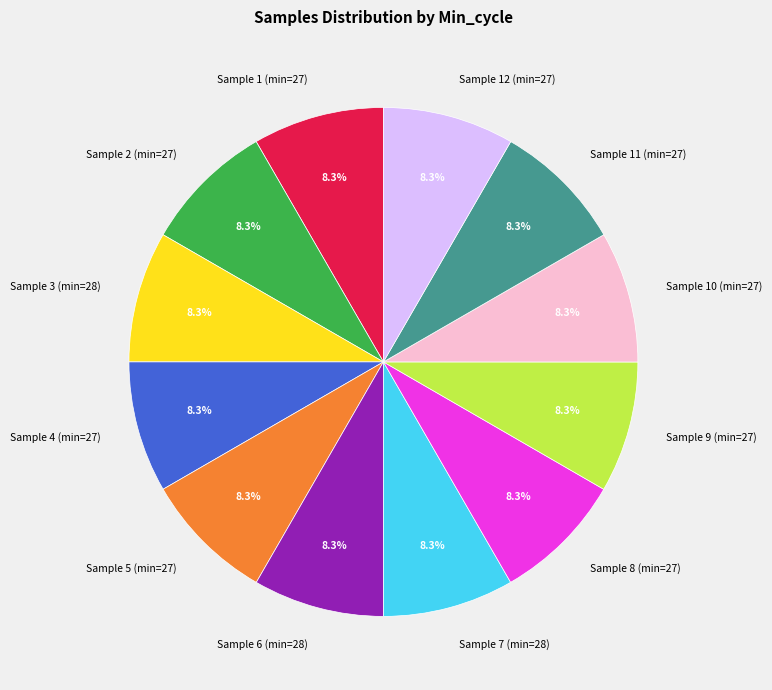

What is the ratio of the value at Sample 7 (min=28) to the value at Sample 10 (min=27)?

1.0